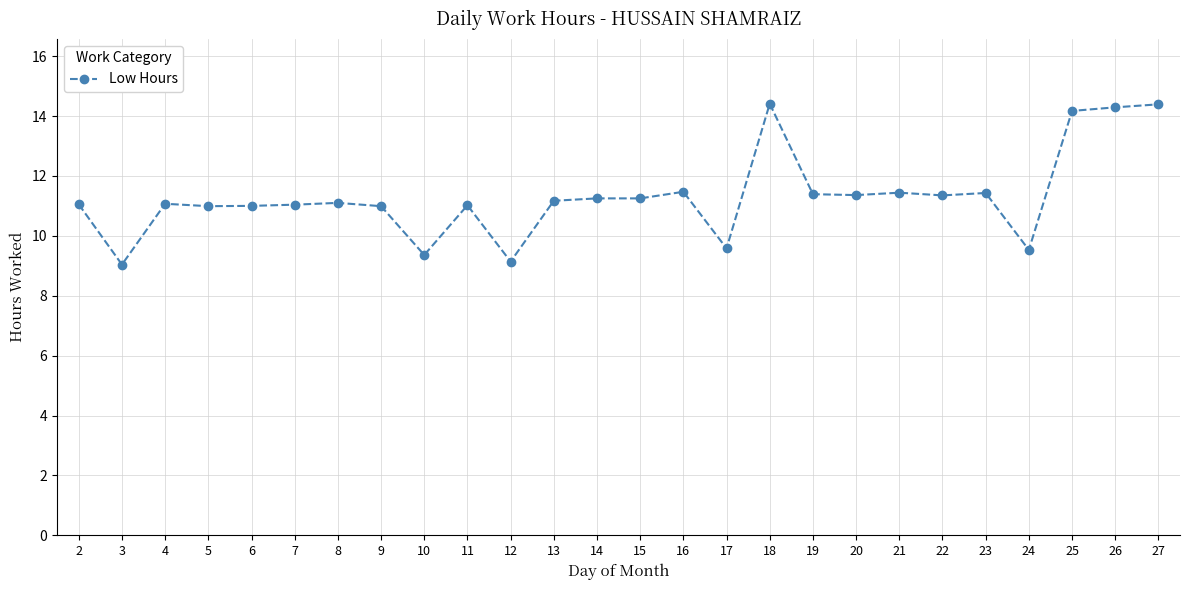

True or false: there are more than 2 points higher than both neighbors.

True